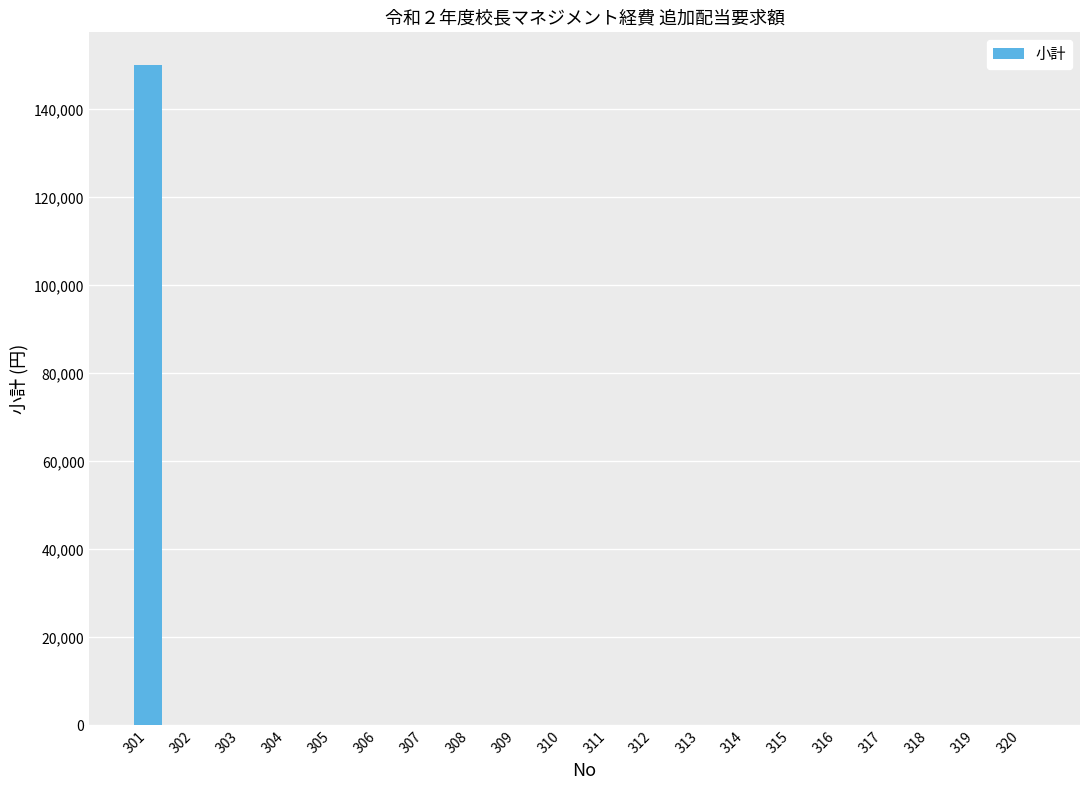

What is the sum of all values?

150000